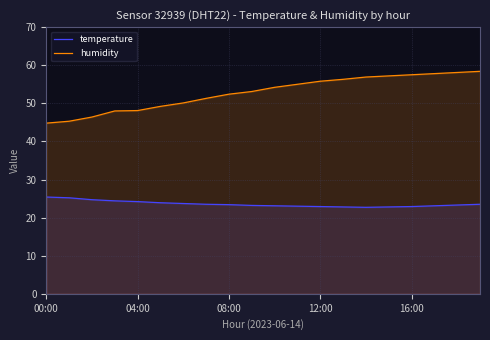

Is it true that humidity equals 28.6 at 00:00?

False